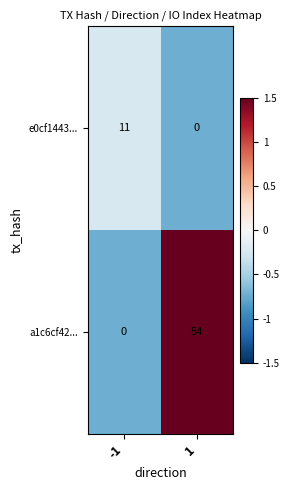

Reading left to right, transcribe all the data shown in this chart.

e0cf1443...: -1=11	1=0
a1c6cf42...: -1=0	1=54